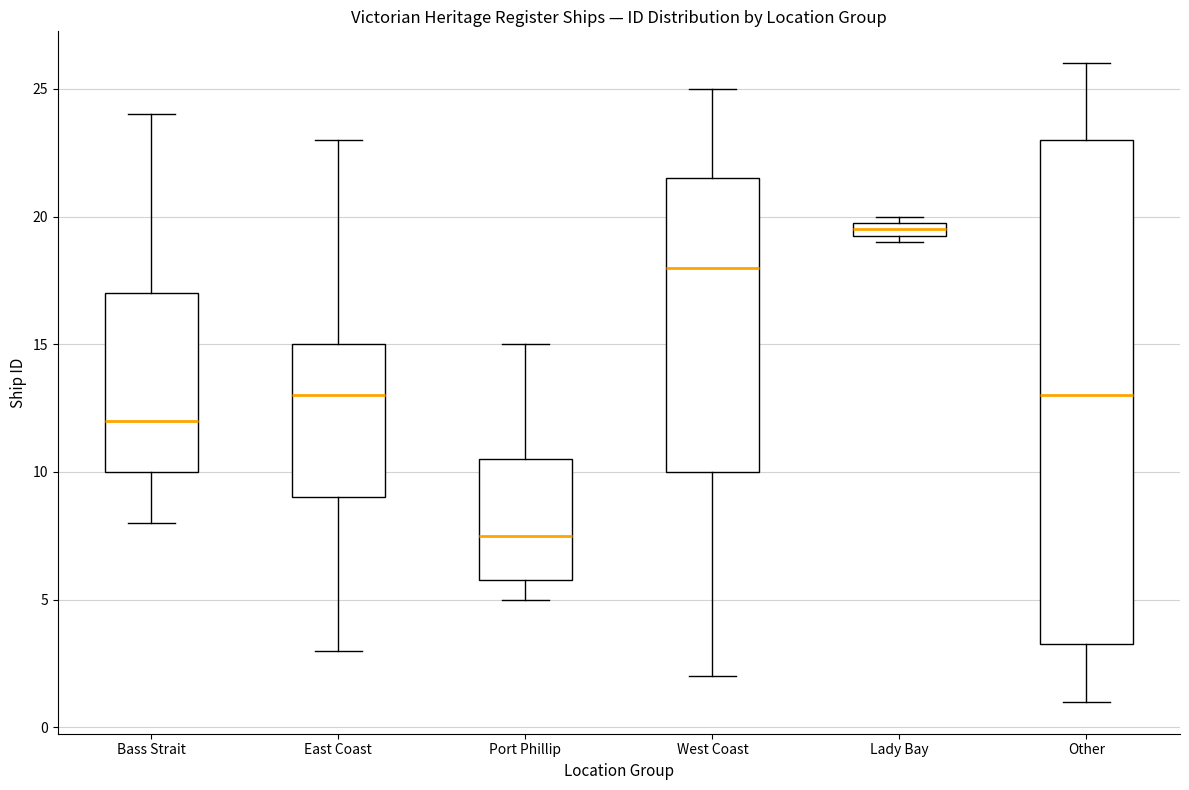

Which box's median line is the lowest?

Port Phillip